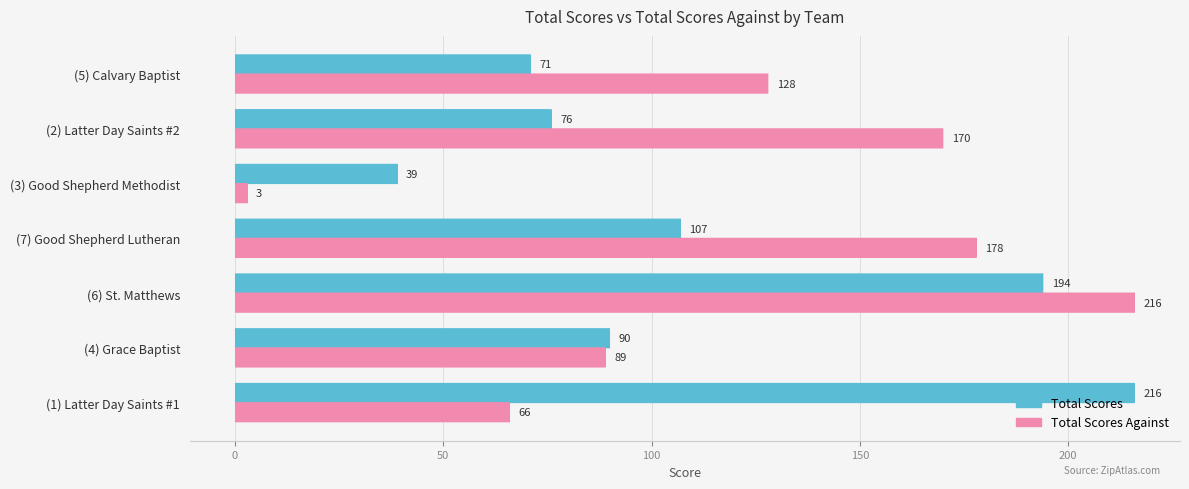

What is the greatest value displayed?

216